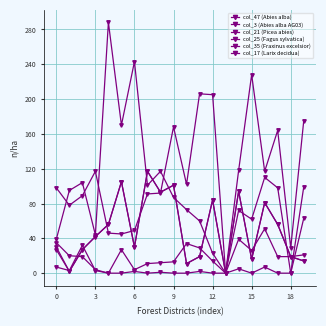

How many series are shown in this chart?

6